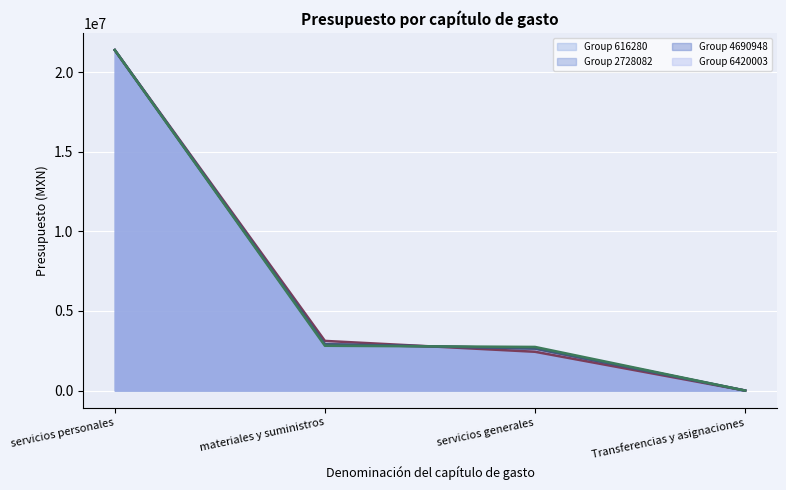

The Group 4690948 (line) series shows 2470.0 at Transferencias y asignaciones. True or false?

False